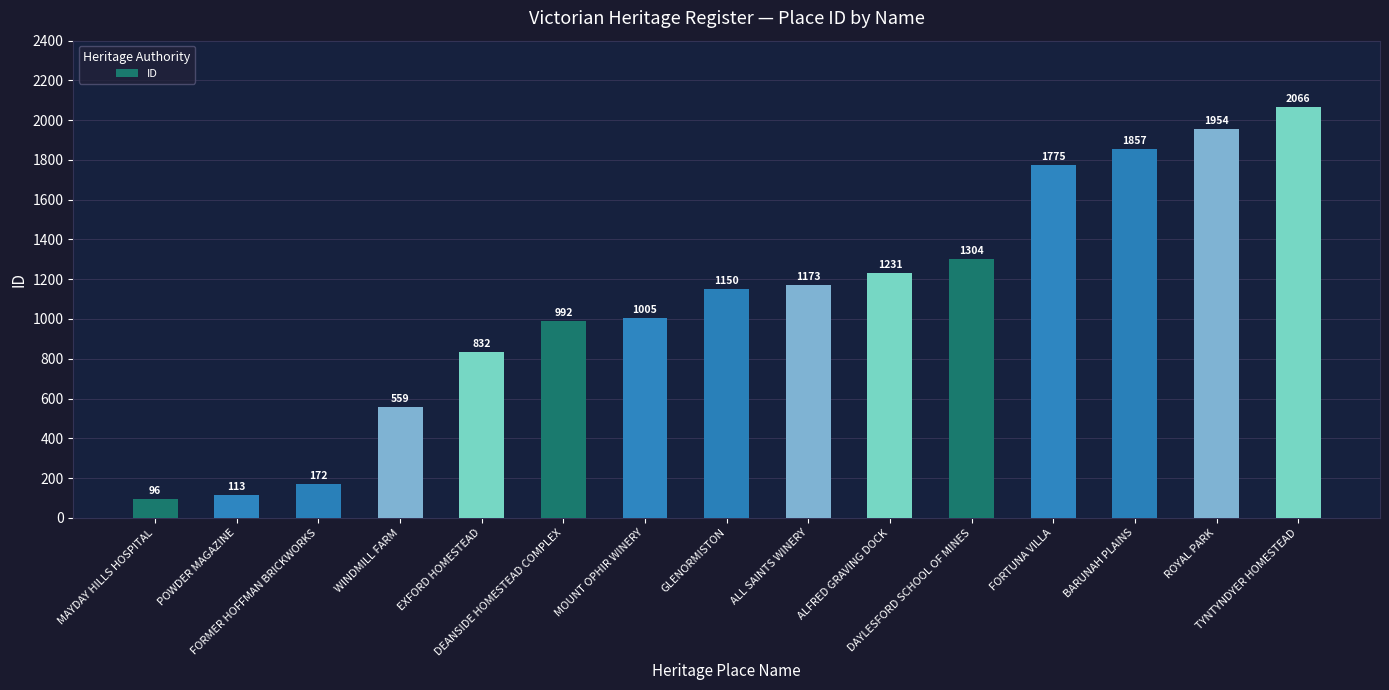

Is it true that the value at ROYAL PARK is 1954?

True